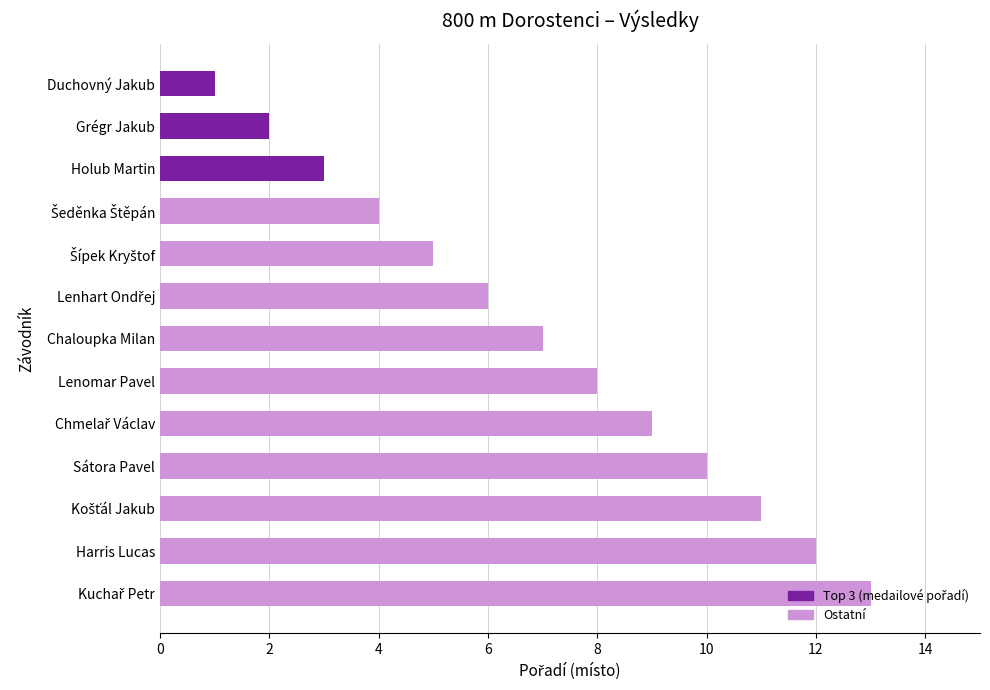

How many series are shown in this chart?

1